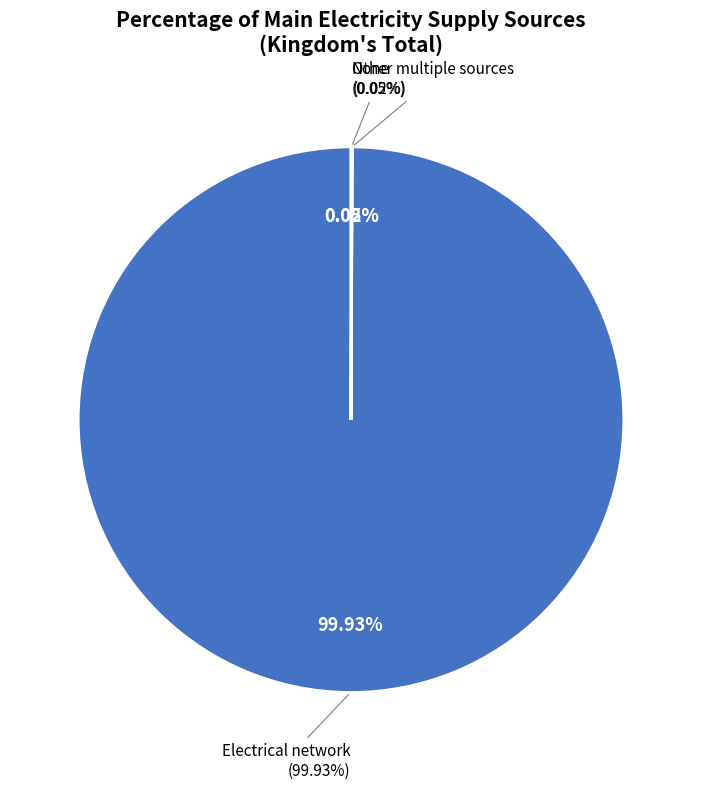

Rank the categories by value from highest to lowest.

Electrical network, None, Other multiple sources